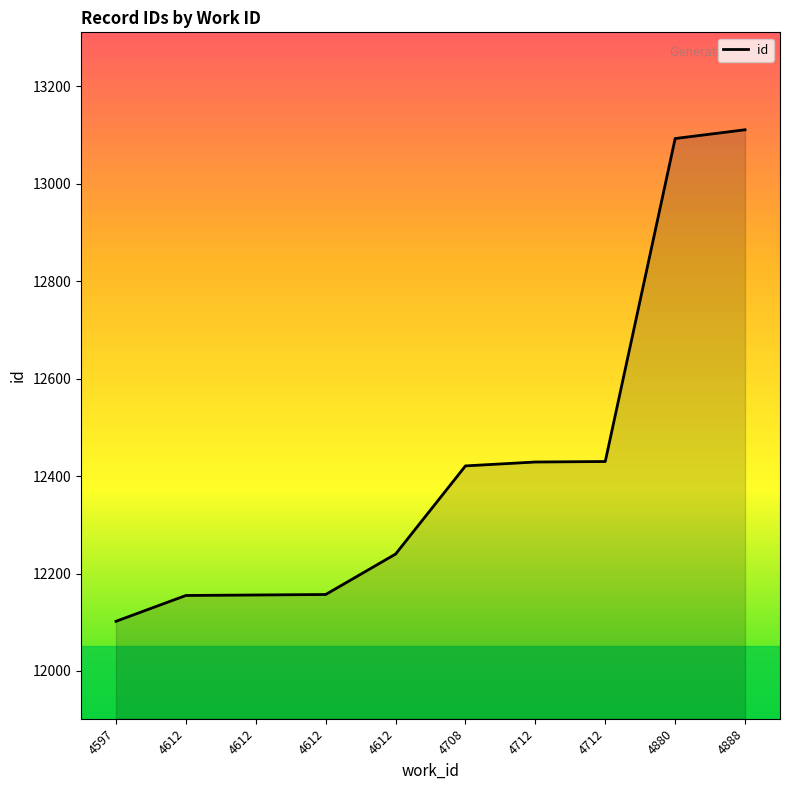

What is the sum of the values at 4708 and 4612?

24577